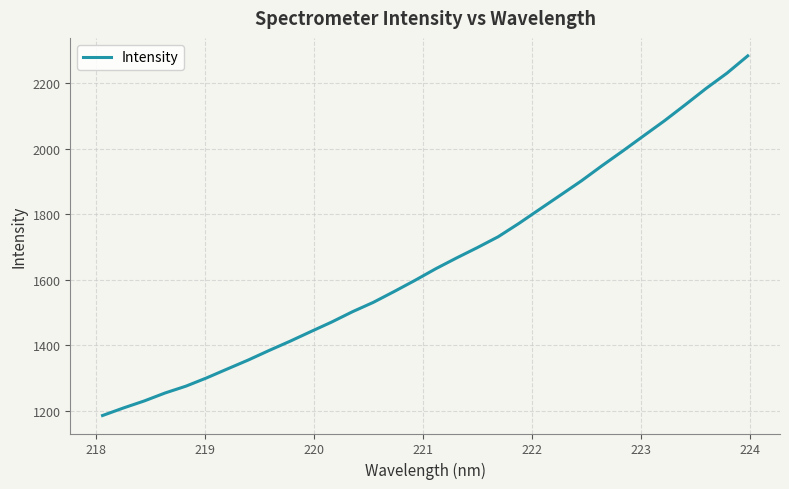

What is the smallest value displayed?

1185.3